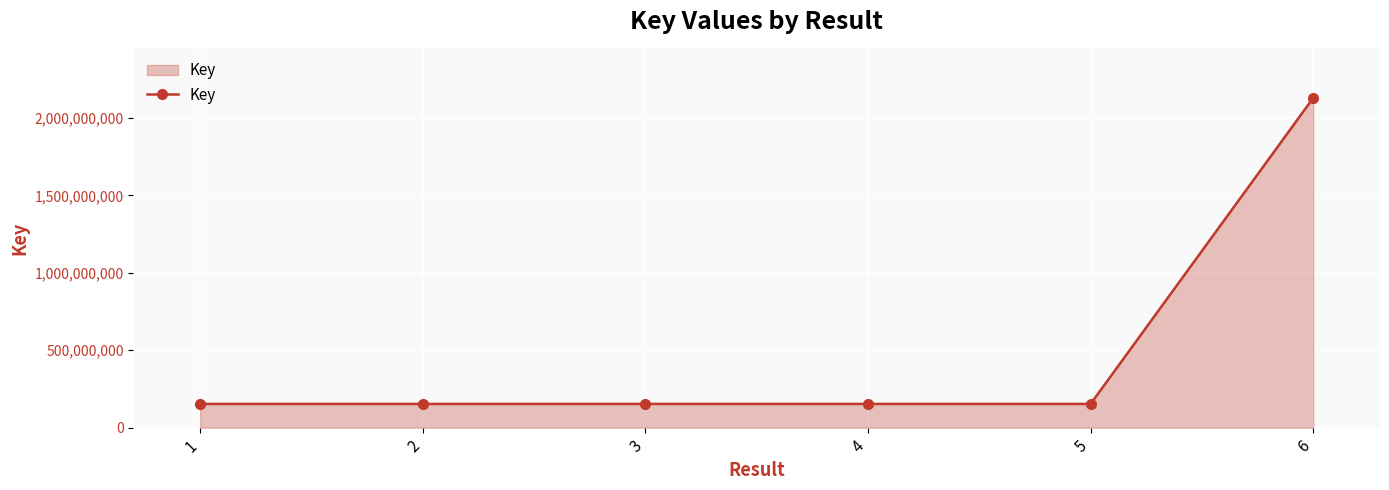

What is the approximate value at 2?

153631342